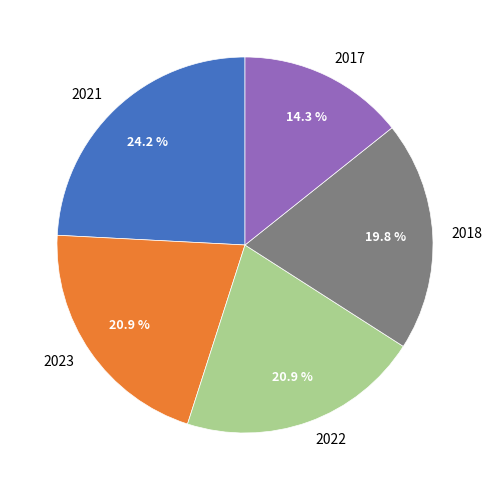

How many slices are in this pie chart?

5